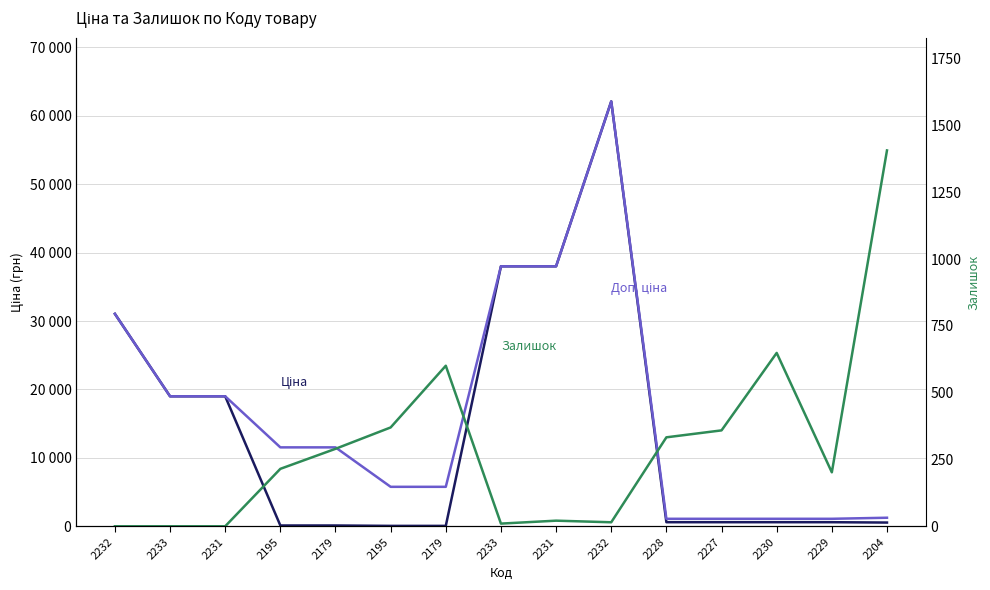

The value of Залишок at 2230 is 968.8. True or false?

False